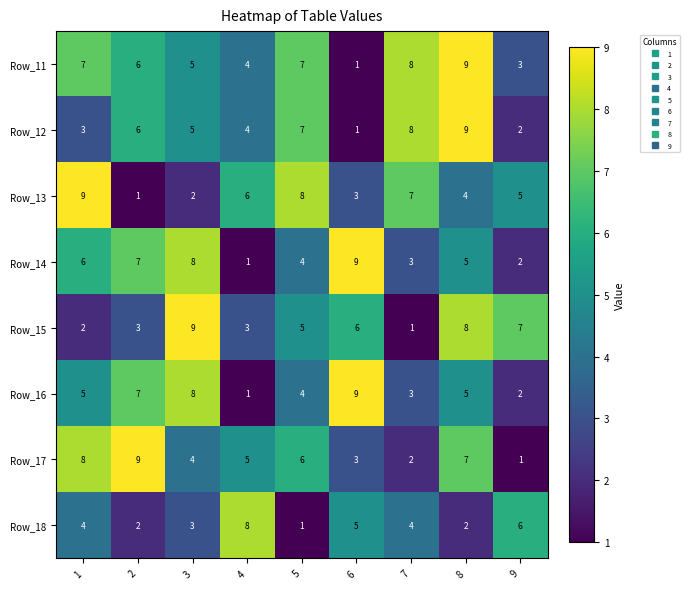

Which series has the largest total across all categories?

Row_11